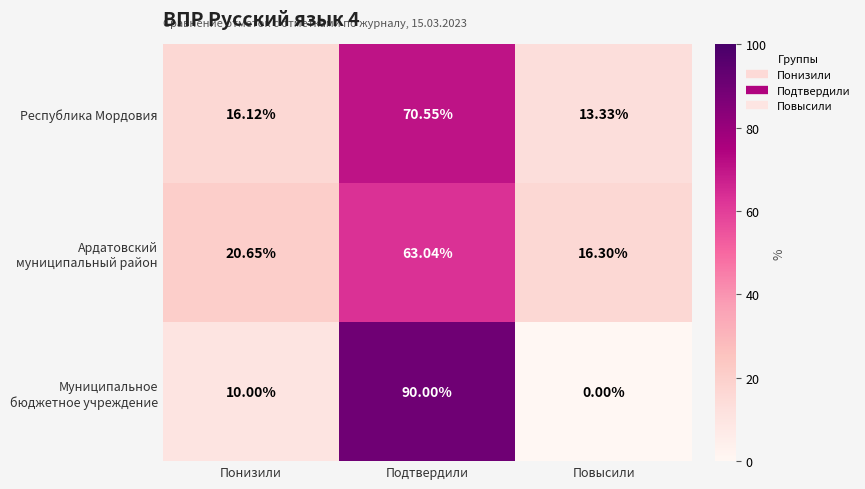

At which category is the sum across all series the highest?

Подтвердили